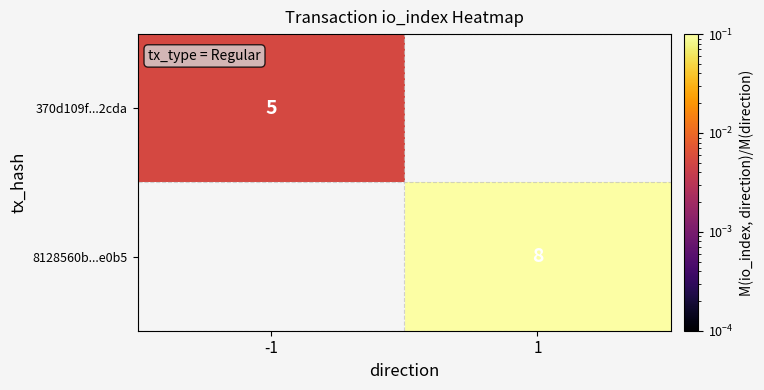

Is the value of 8128560b...e0b5 at 1 greater than the value of 370d109f...2cda at -1?

Yes